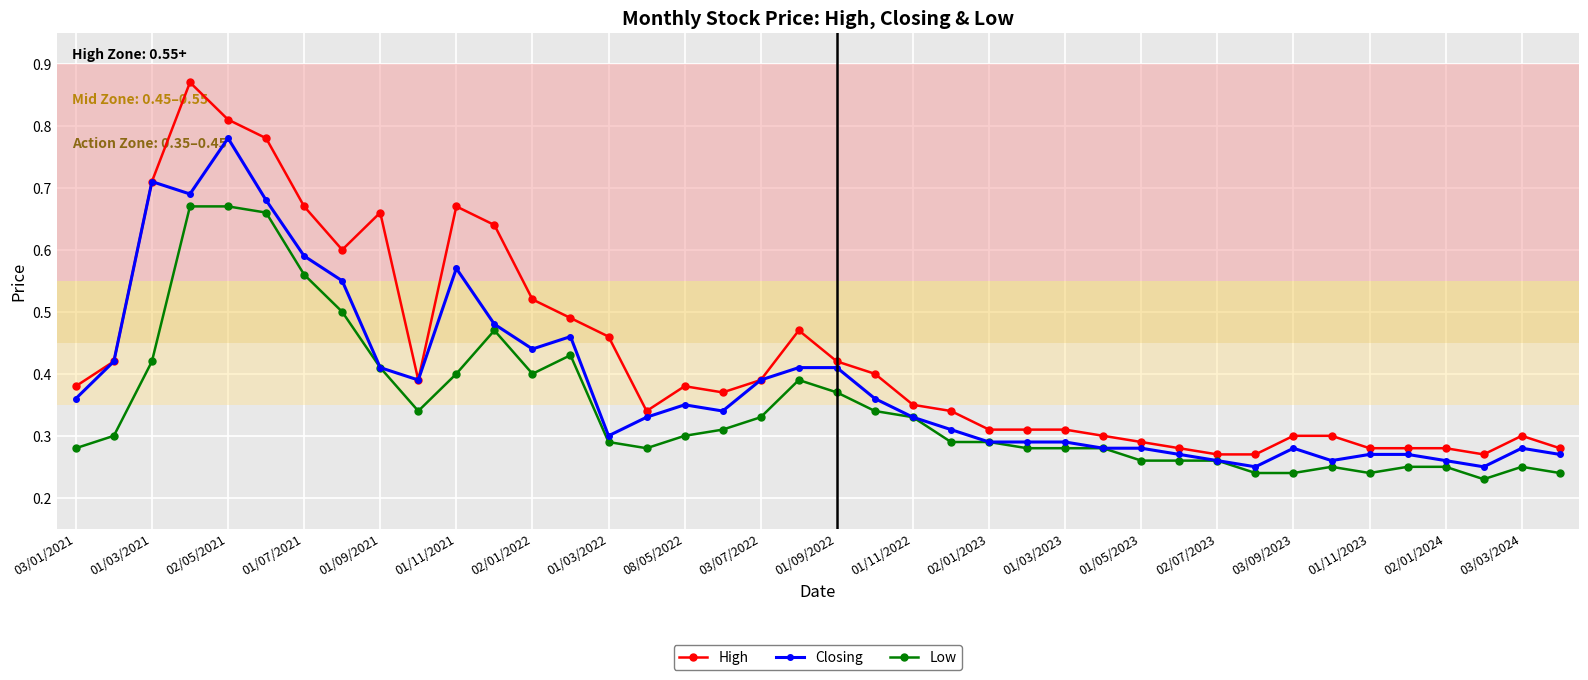

Rank the series by their maximum value, from highest to lowest.

High, Closing, Low